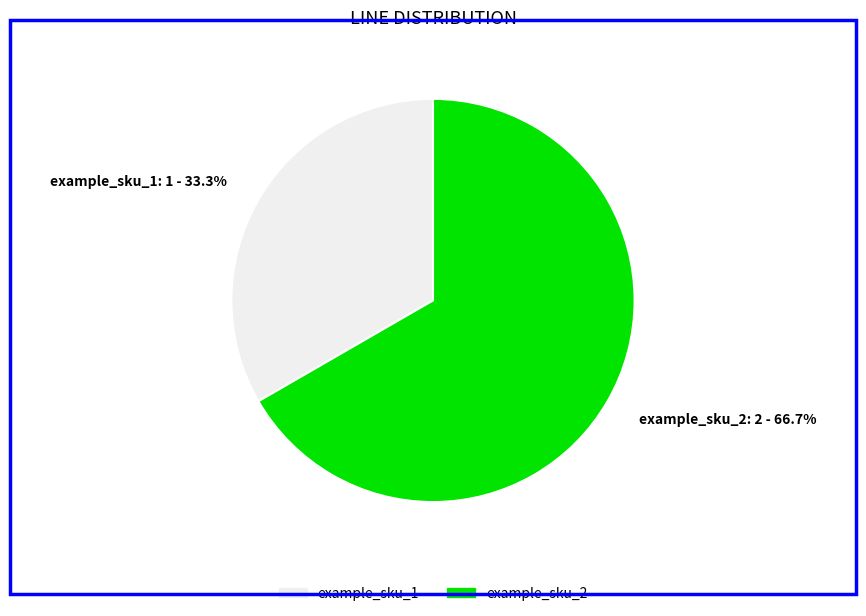

To the nearest percent, what is the average slice percentage?

50%